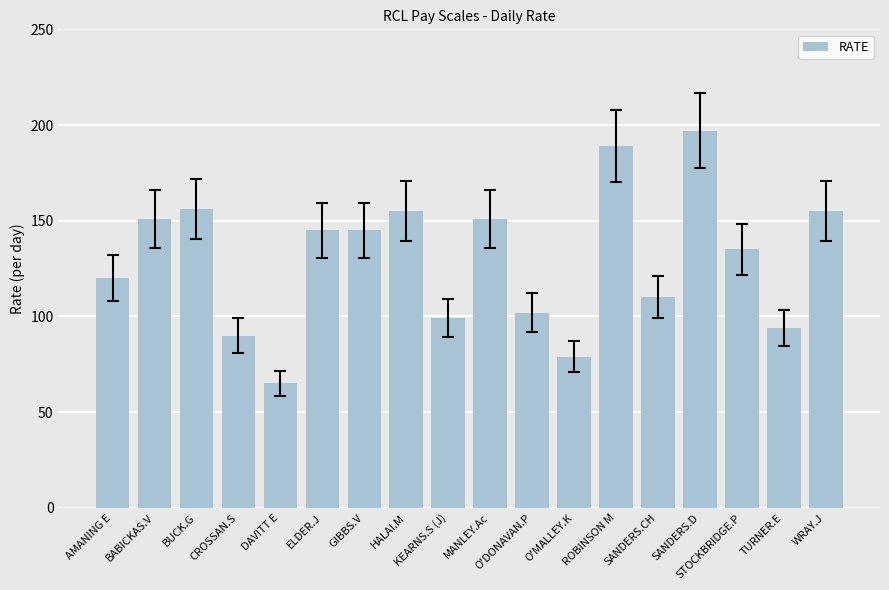

What is the approximate value at O'DONAVAN.P, to the nearest 50?

100